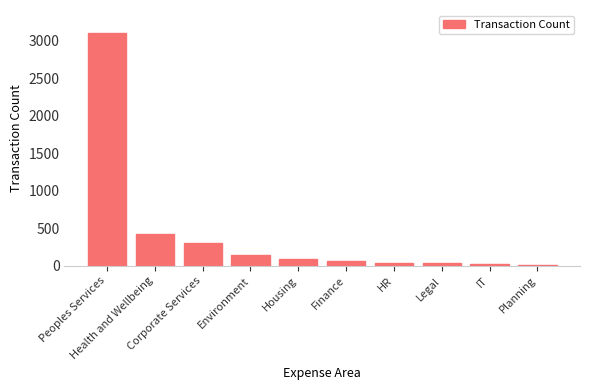

At which label does the data first exceed 98?

Peoples Services